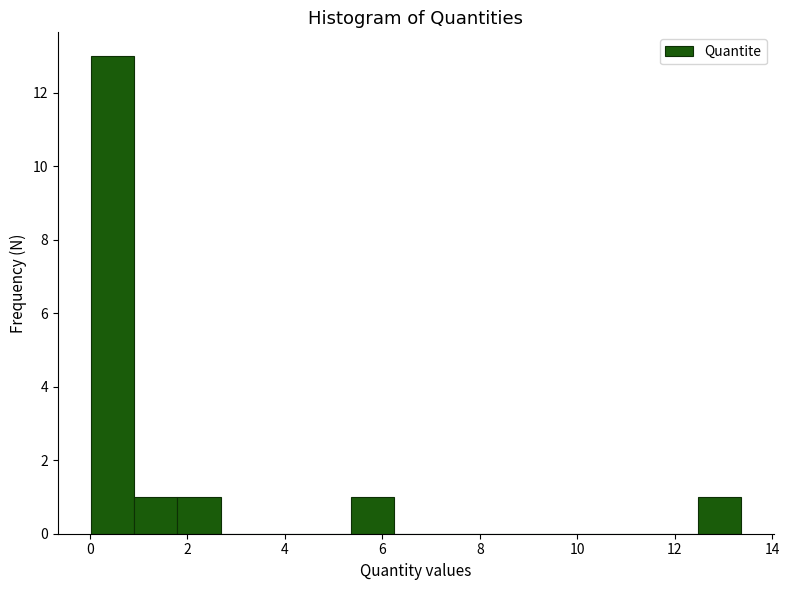

How tall is the bar that spans 1.0 to 1.8 on the x-axis? Neither the bar edges nor the heights are printed on the chart, so give them approximately, as read against the axes.

1